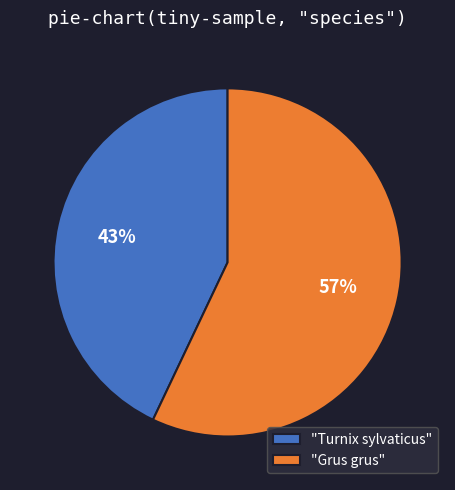

What percentage is the "Grus grus" slice, to the nearest percent?

57%